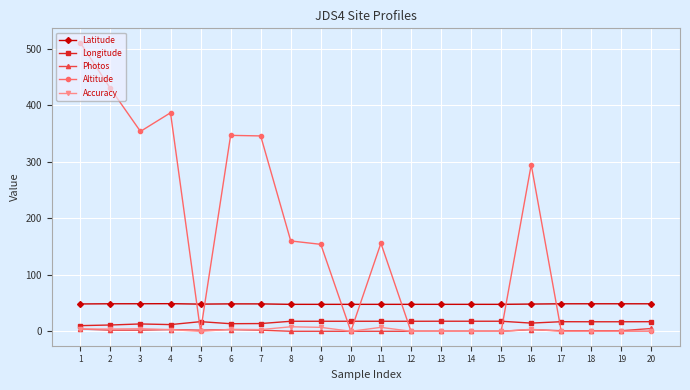

At which category is the sum across all series the highest?

1